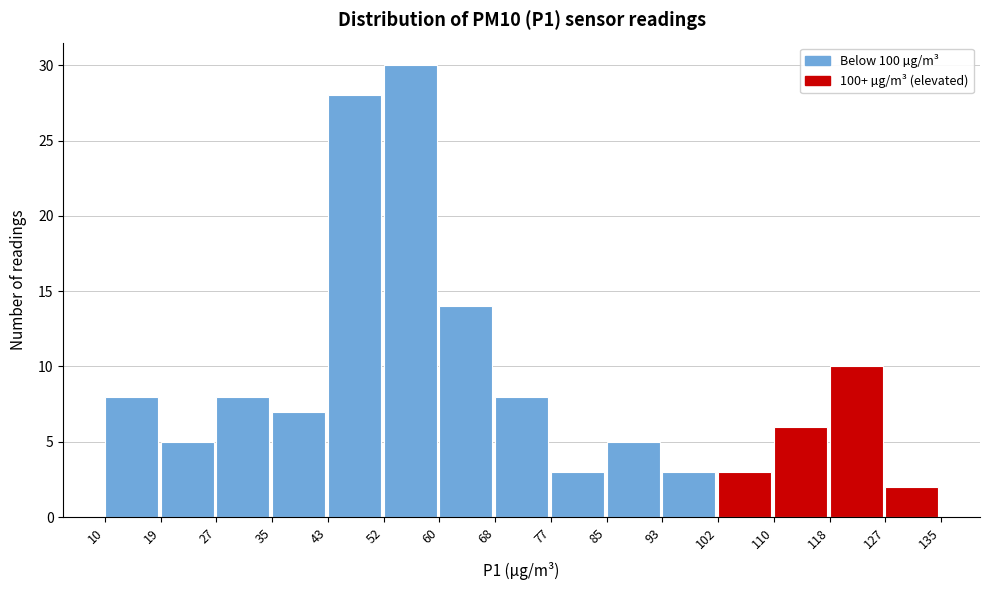

Reading left to right, list every bar in this chart as the range it spans on the x-axis followed by its height. The values are not printed on the chart, so give them approximately, as read against the axis.

10 to 19: 8
19 to 27: 5
27 to 35: 8
35 to 43: 7
43 to 52: 28
52 to 60: 30
60 to 68: 14
68 to 77: 8
77 to 85: 3
85 to 93: 5
93 to 102: 3
102 to 110: 3
110 to 118: 6
118 to 127: 10
127 to 135: 2